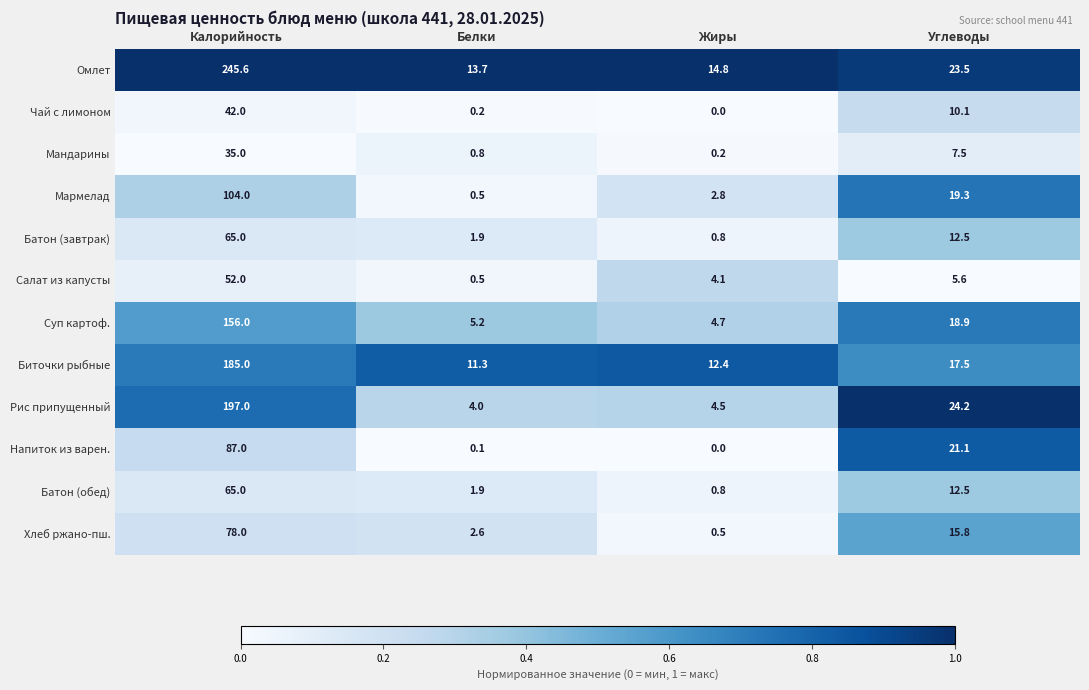

How many series are shown in this chart?

12